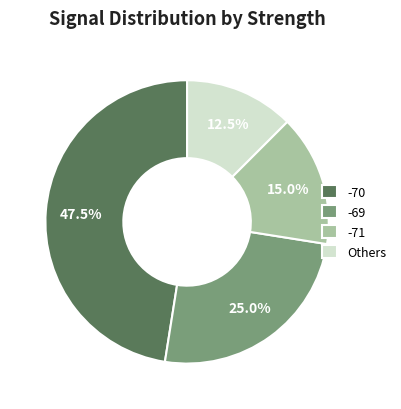

Combined, do -71 and -70 account for over 50%?

Yes